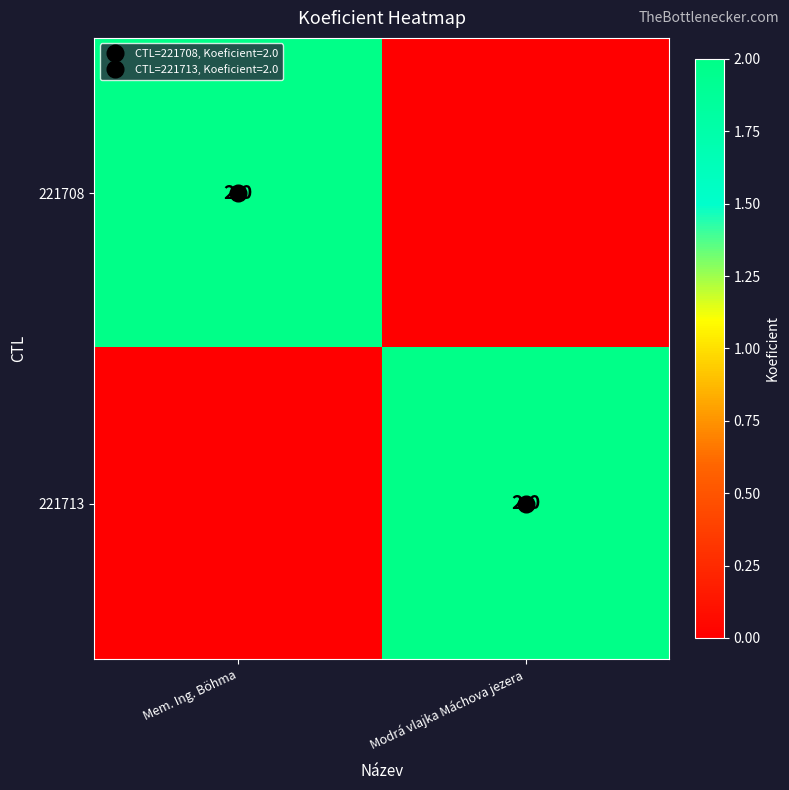

What is the sum of the 221708 values at Mem. Ing. Böhma and Modrá vlajka Máchova jezera?

2